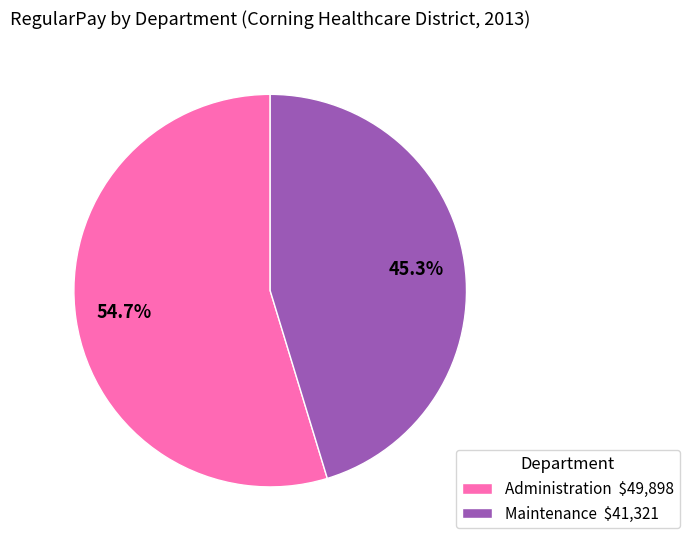

What is the majority slice?

Administration $49,898